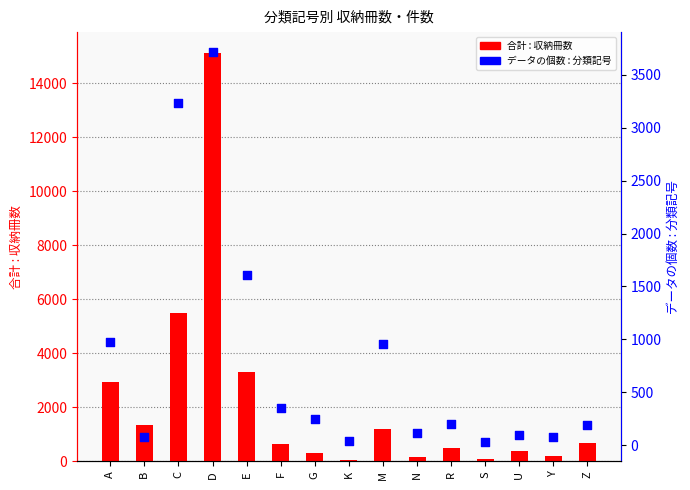

What are all the series names shown in the legend?

合計 : 収納冊数, データの個数 : 分類記号